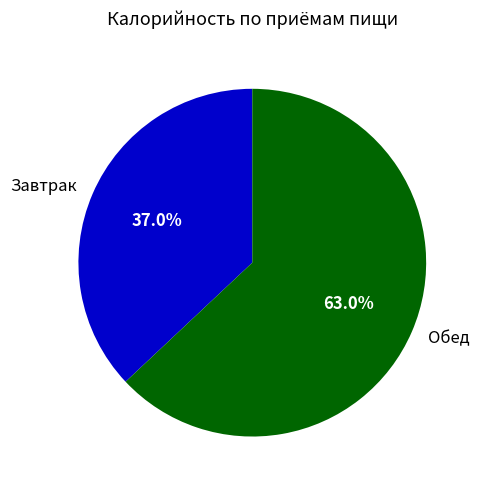

To the nearest percent, what percentage of the pie is Обед?

63%